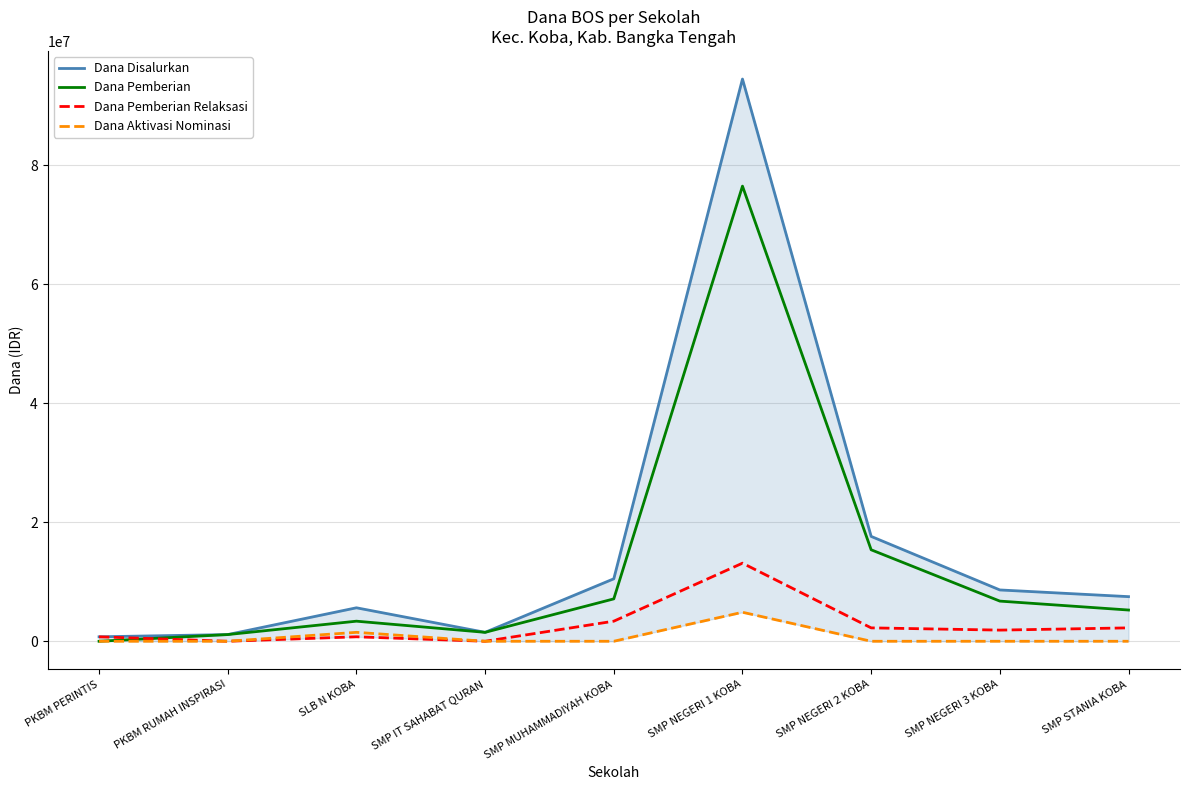

True or false: Dana Pemberian and Dana Aktivasi Nominasi cross at least once.

False